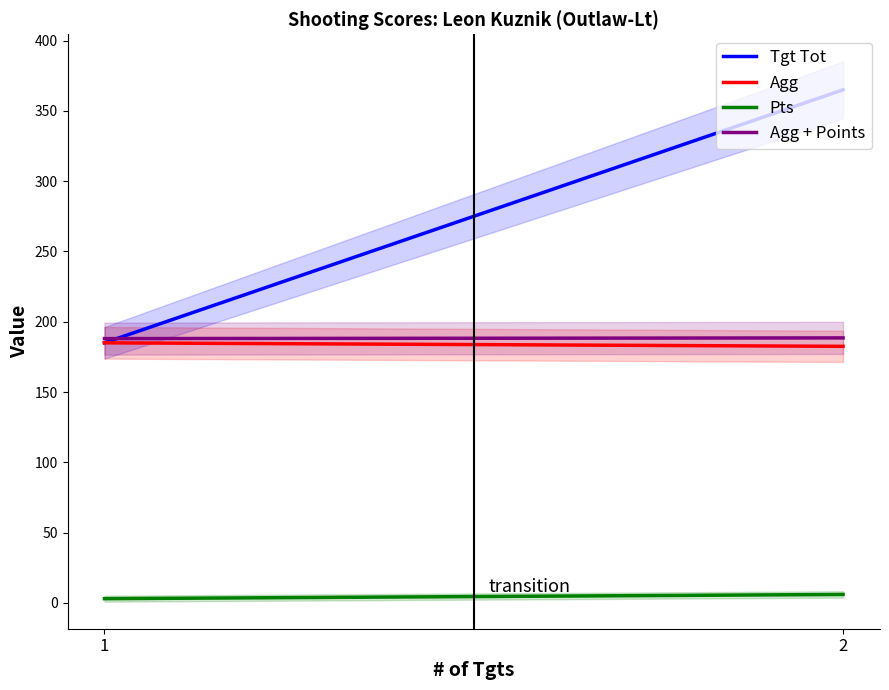

True or false: Pts has a value of 6.0 at 2.

True